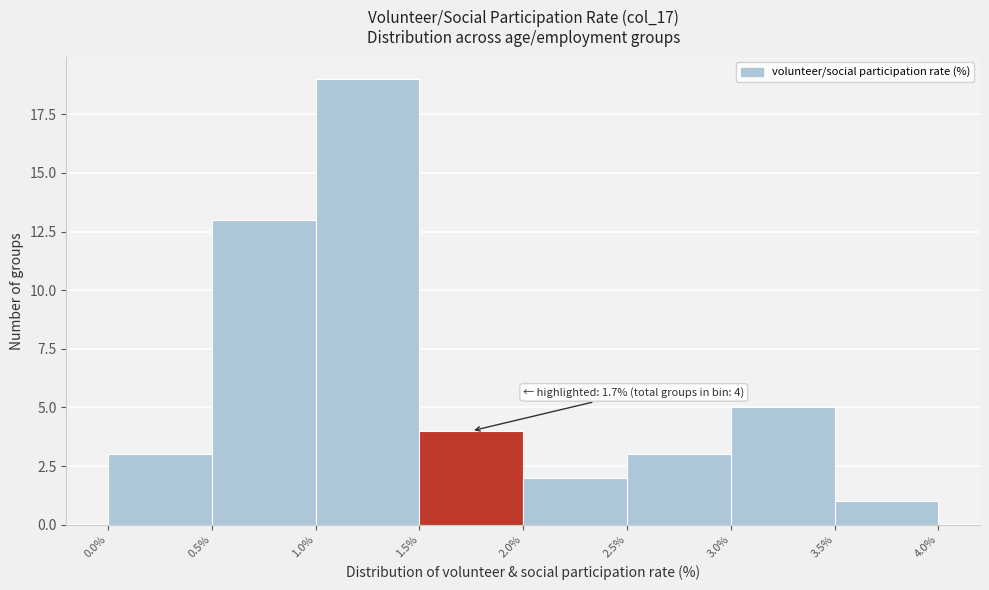

Which range on the x-axis has the tallest bar?

1.0% to 1.5%